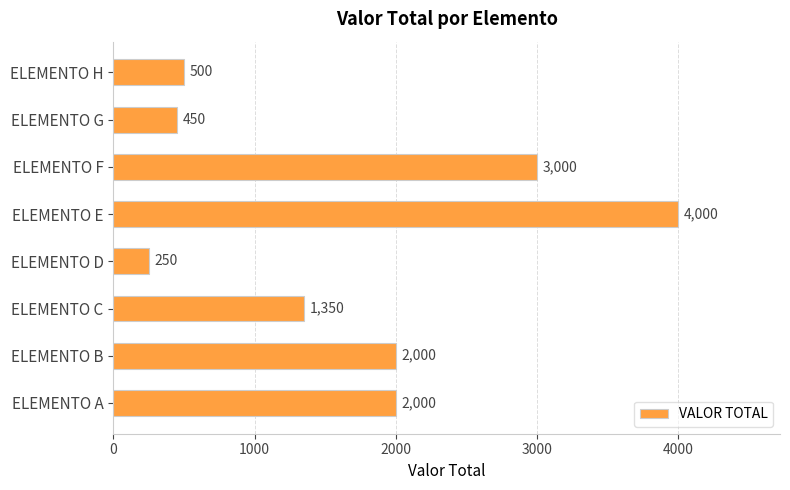

True or false: the data shows 2822 at ELEMENTO A.

False